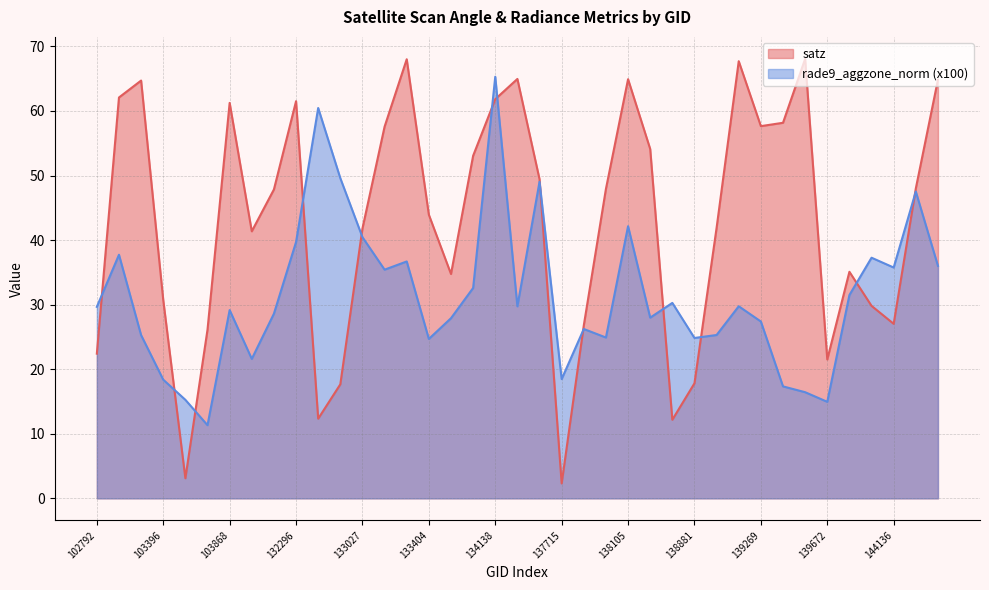

How many interior local peaks does the rade9_aggzone_norm series have?

12